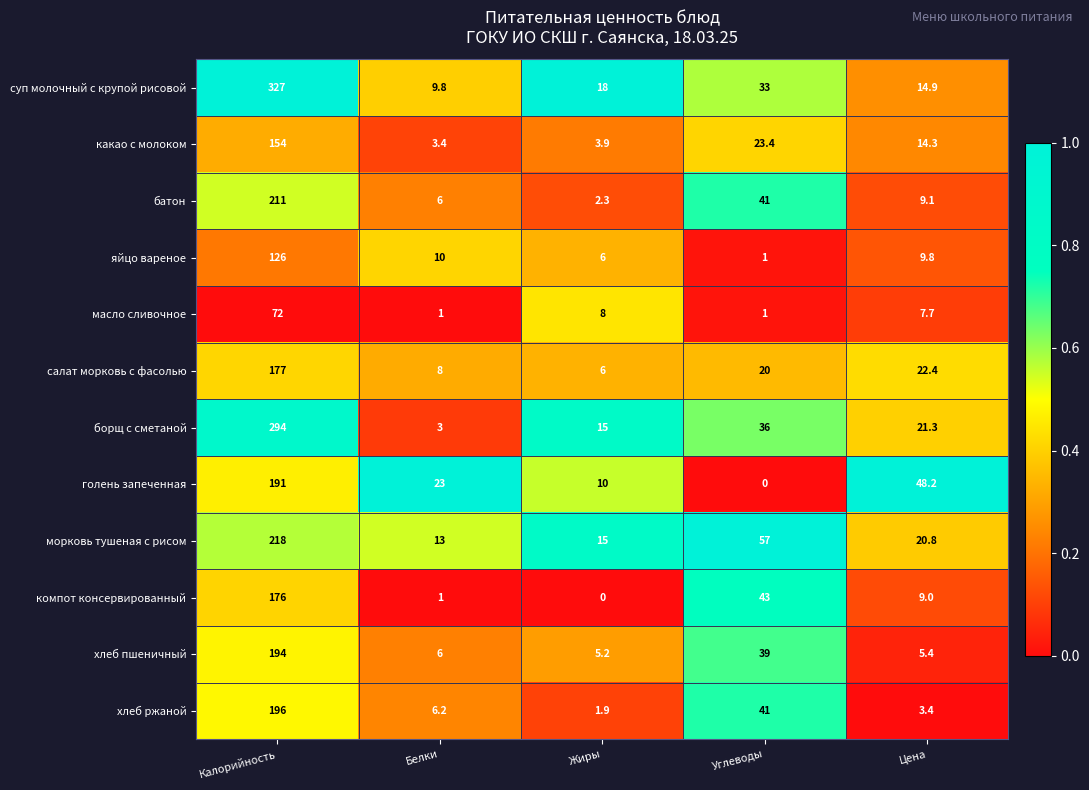

At which label is борщ с сметаной closest to 148?

Углеводы